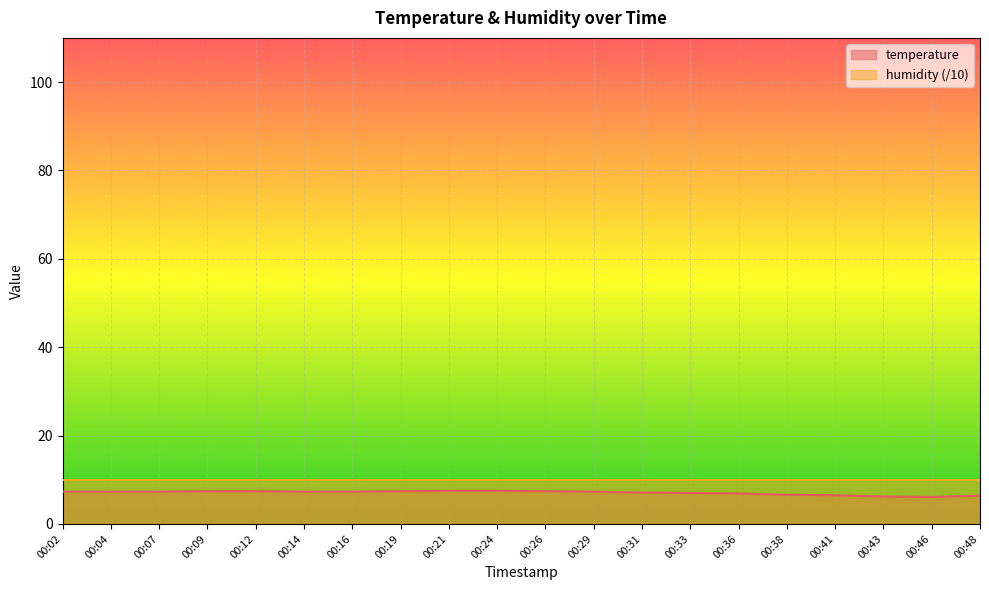

Reading right to left, list all the values displayed in this chart.

6.4	6.1	6.2	6.5	6.6	6.9	7.0	7.1	7.3	7.4	7.5	7.5	7.4	7.3	7.3	7.4	7.4	7.3	7.3	7.3